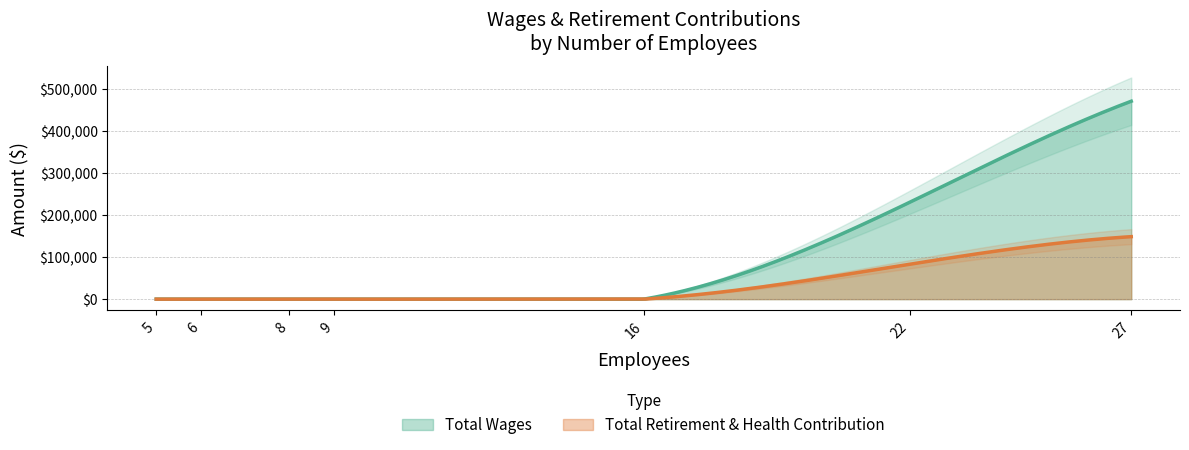

What are all the series names shown in the legend?

Total Wages, Total Retirement & Health Contribution